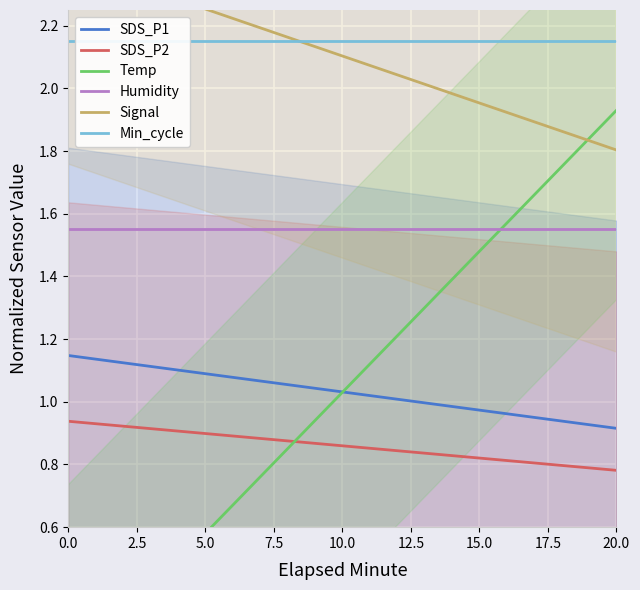

How many values in the Temp series are below 1?

4